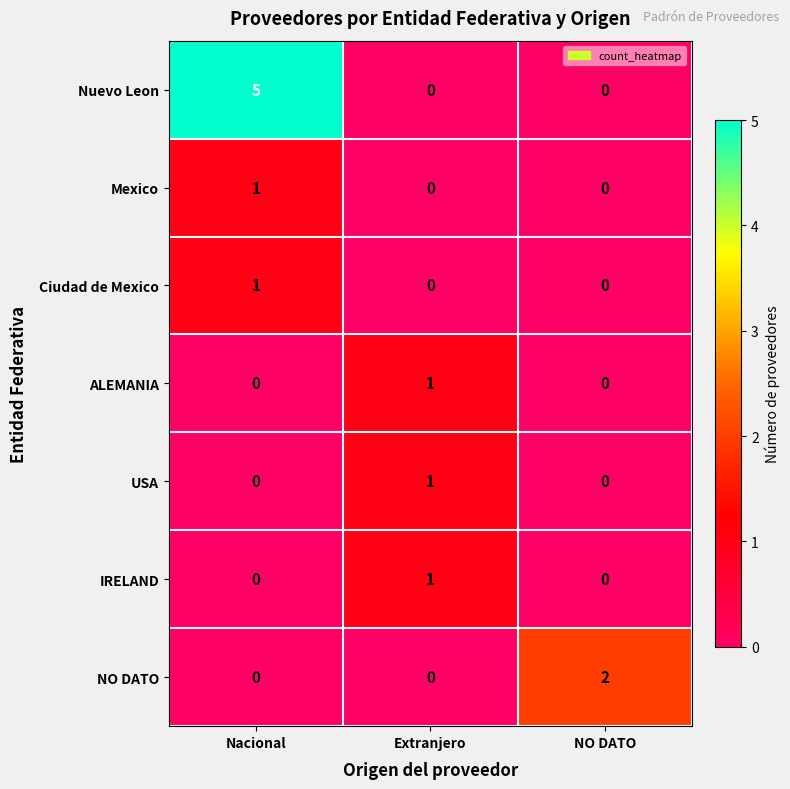

Which label corresponds to the largest value in the chart?

Nacional